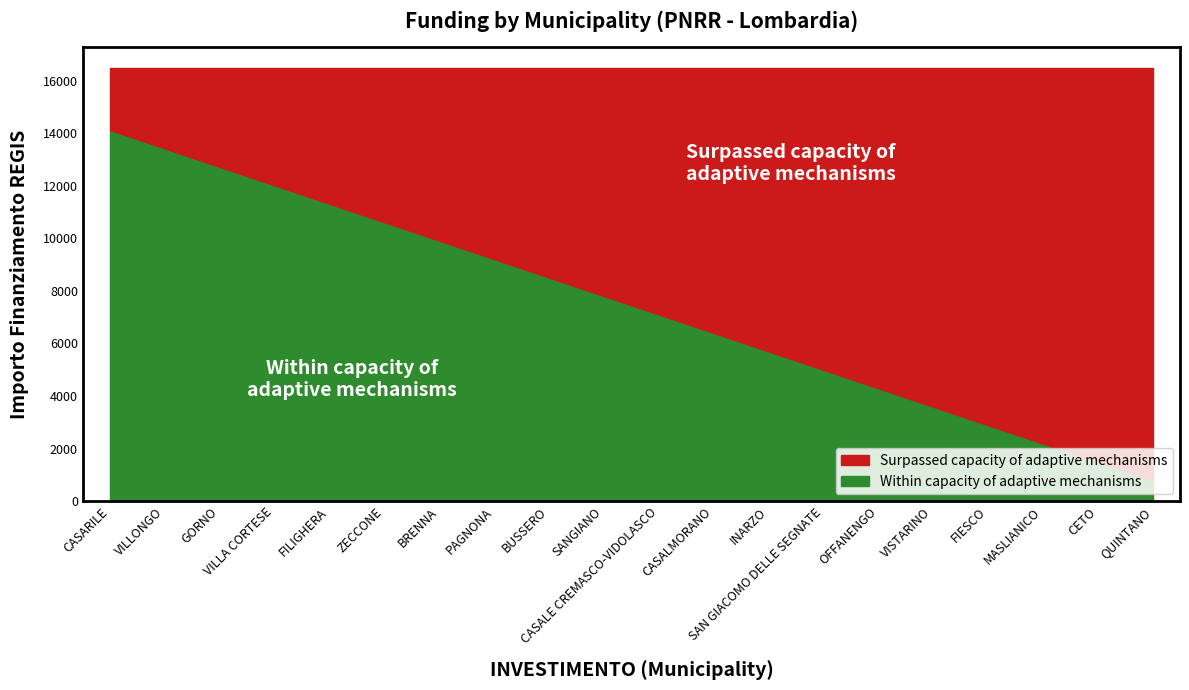

Between GORNO and MASLIANICO, which series saw the biggest shift?

IMPORTO FINANZIAMENTO REGIS